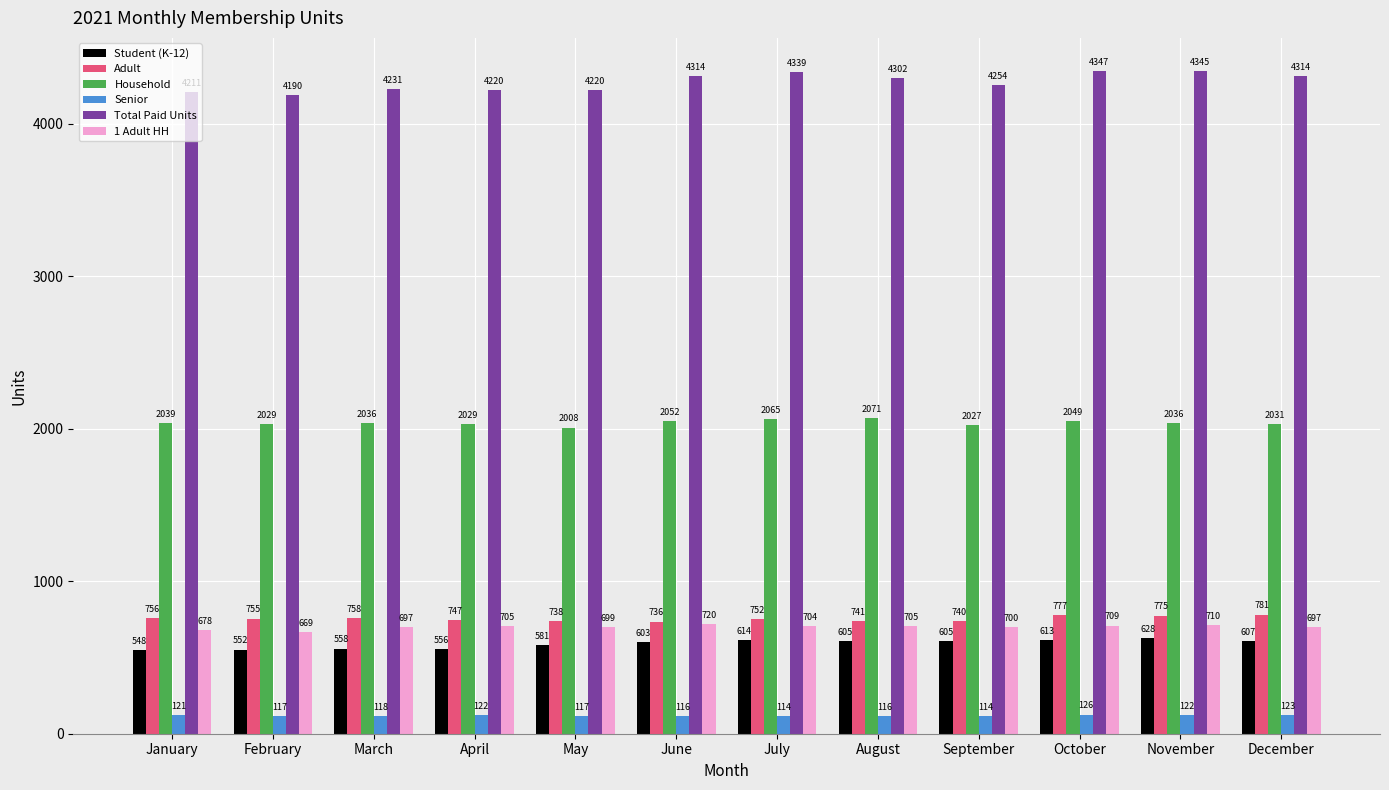

What is the sum of the Senior values at August and December?

239